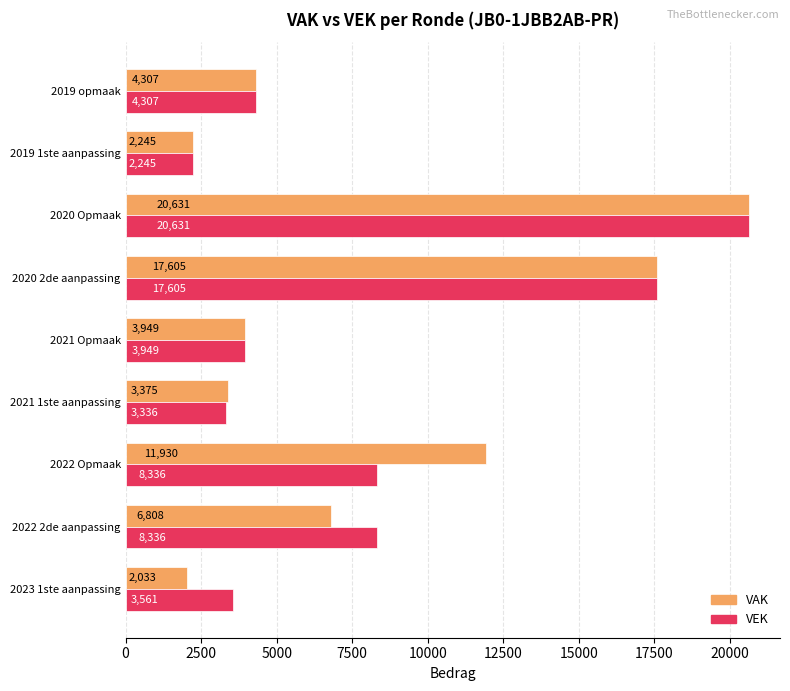

Which series has the largest range (max minus min)?

VAK